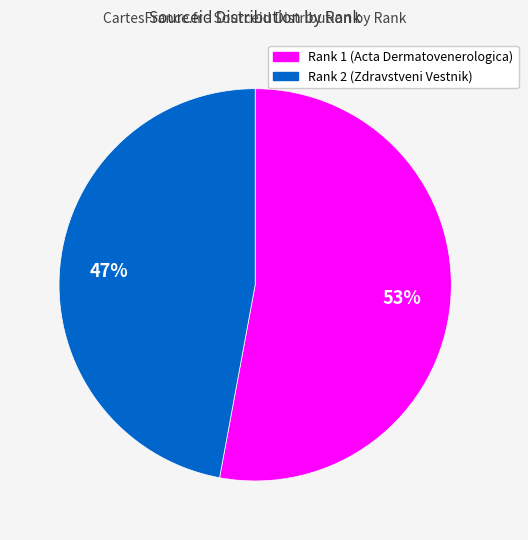

Which has a higher value, Rank 2 (Zdravstveni Vestnik) or Rank 1 (Acta Dermatovenerologica)?

Rank 1 (Acta Dermatovenerologica)